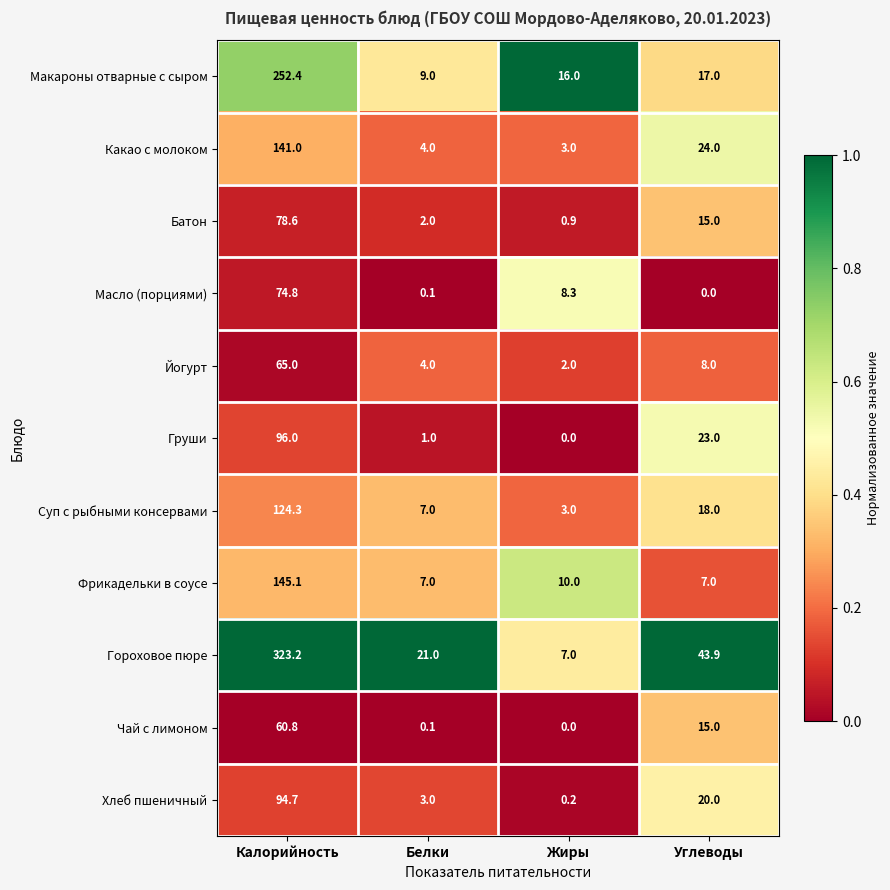

Where does the Суп с рыбными консервами series first go above 18?

Калорийность